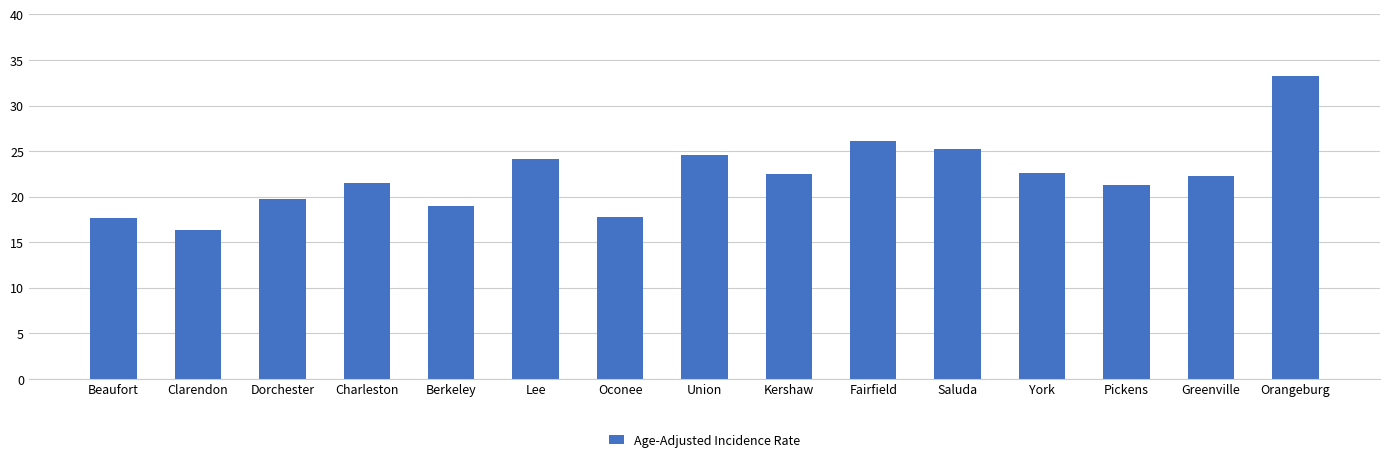

How many data points does each series have?

15